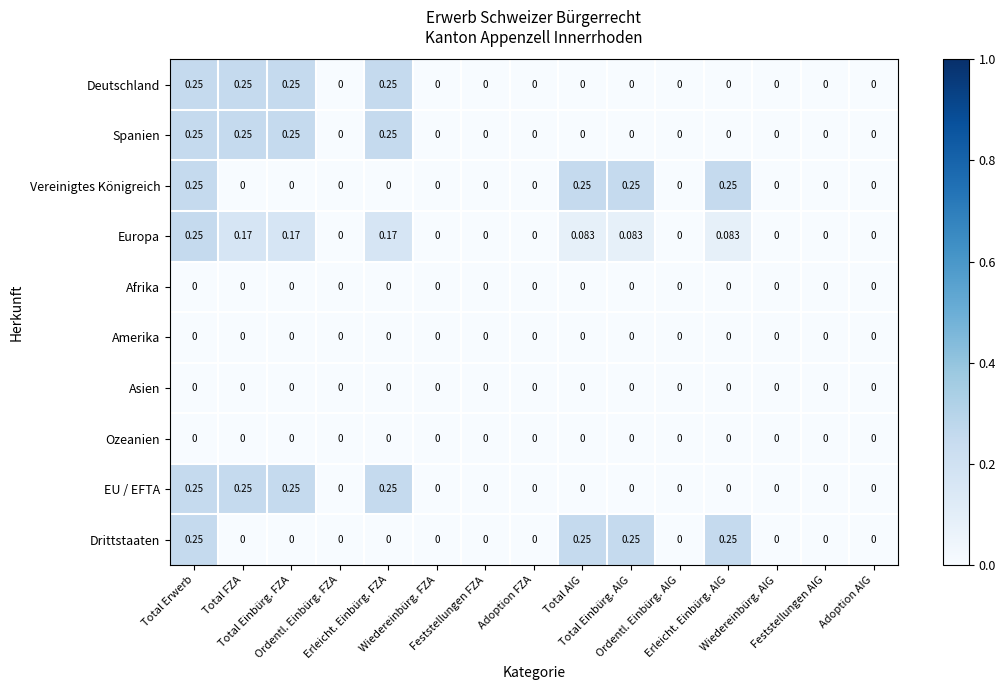

Which series has the largest total across all categories?

Europa